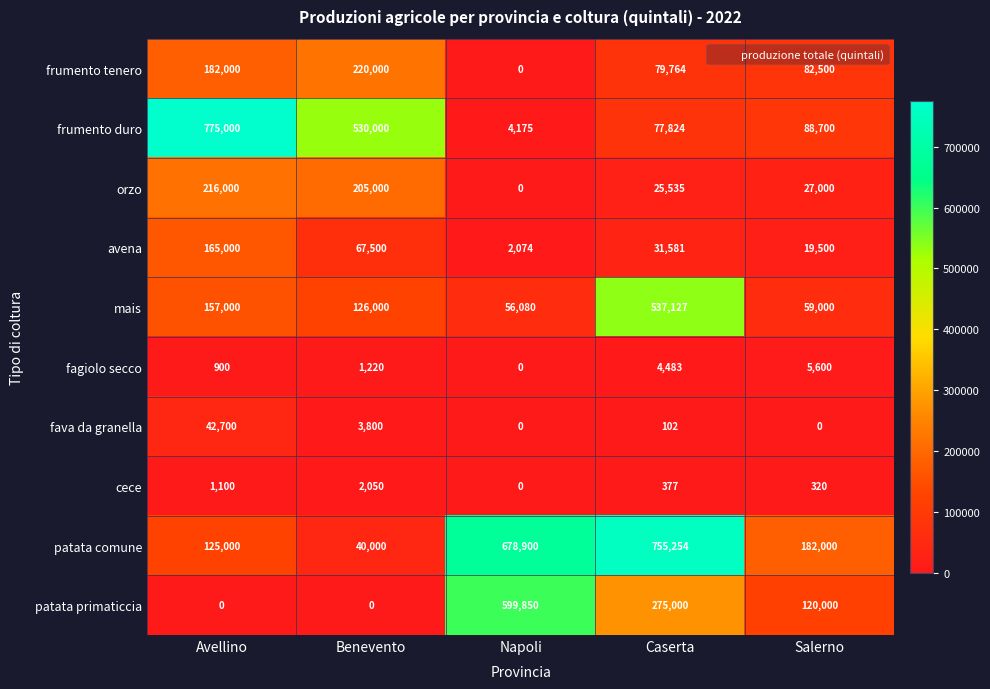

The value of cece at Avellino is 1839. True or false?

False